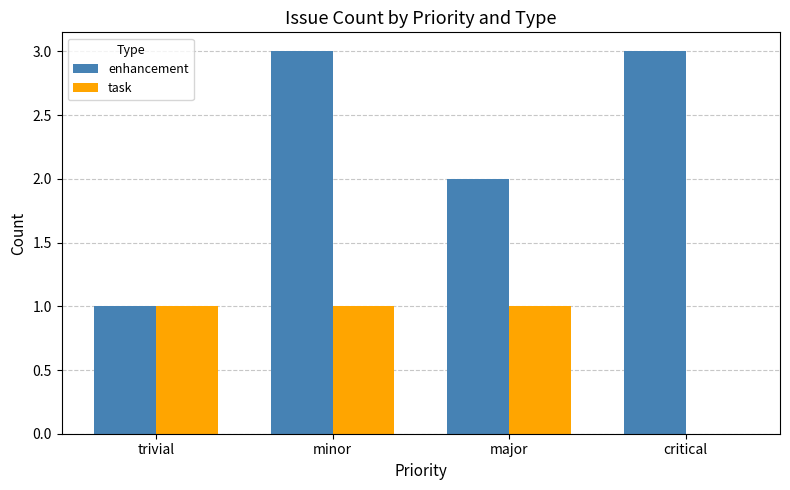

Is it true that task equals 2 at minor?

False